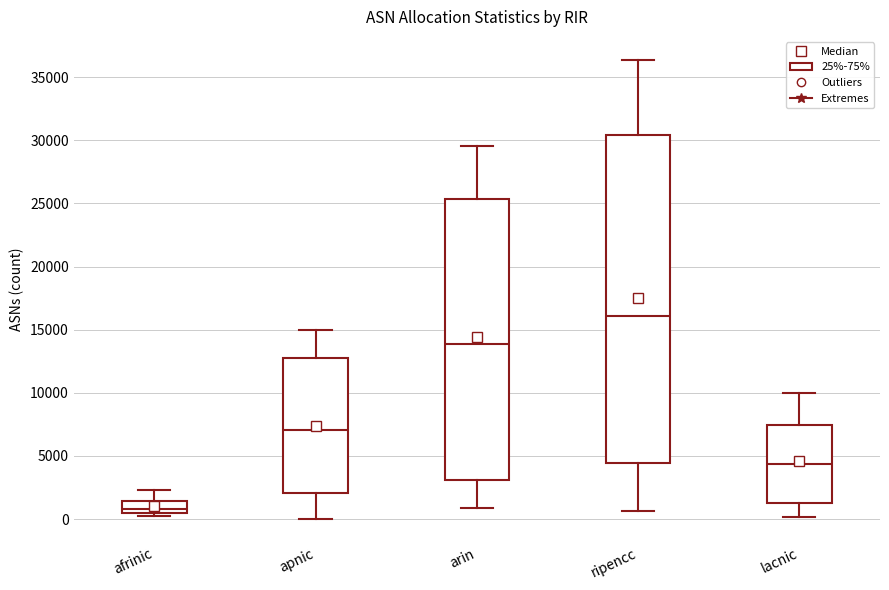

Where does the median line of the box for apnic sit on the y-axis? The values are not printed on the chart, so give them approximately, as read against the axis.

7000